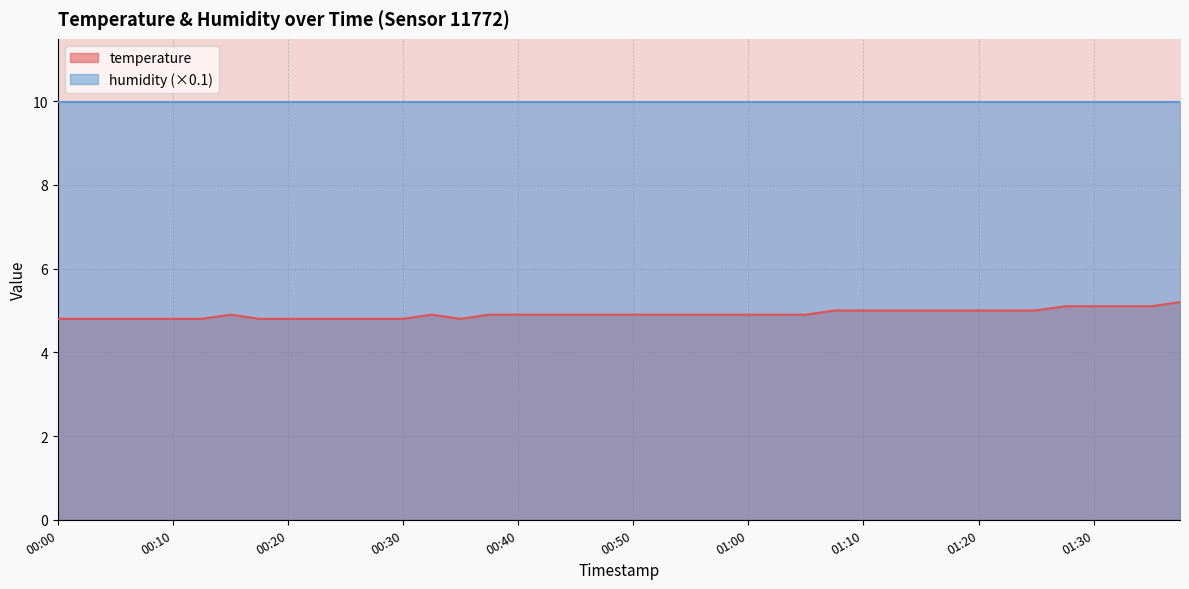

Reading left to right, extract all data points from this chart.

00:00=4.8	00:03=4.8	00:05=4.8	00:08=4.8	00:10=4.8	00:13=4.8	00:15=4.9	00:18=4.8	00:20=4.8	00:22=4.8	00:25=4.8	00:27=4.8	00:30=4.8	00:32=4.9	00:35=4.8	00:37=4.9	00:40=4.9	00:42=4.9	00:45=4.9	00:48=4.9	00:50=4.9	00:53=4.9	00:55=4.9	00:58=4.9	01:00=4.9	01:02=4.9	01:05=4.9	01:07=5.0	01:10=5.0	01:12=5.0	01:15=5.0	01:17=5.0	01:20=5.0	01:22=5.0	01:25=5.0	01:27=5.1	01:30=5.1	01:32=5.1	01:34=5.1	01:37=5.2